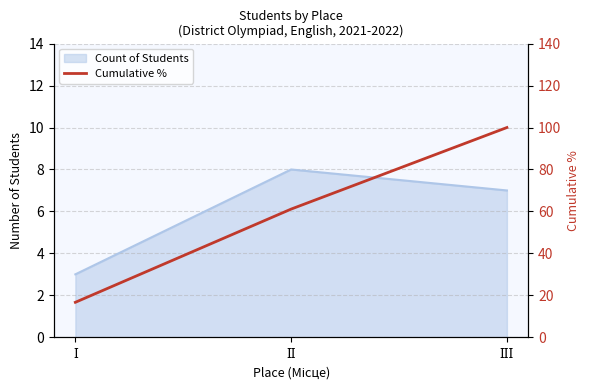

What position from the right is ІІ?

2